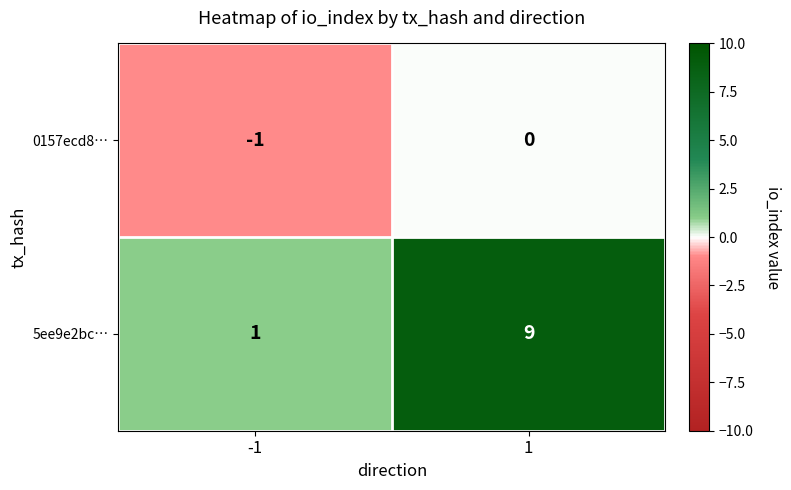

Is the value of 5ee9e2bc… at -1 greater than the value of 0157ecd8… at -1?

Yes